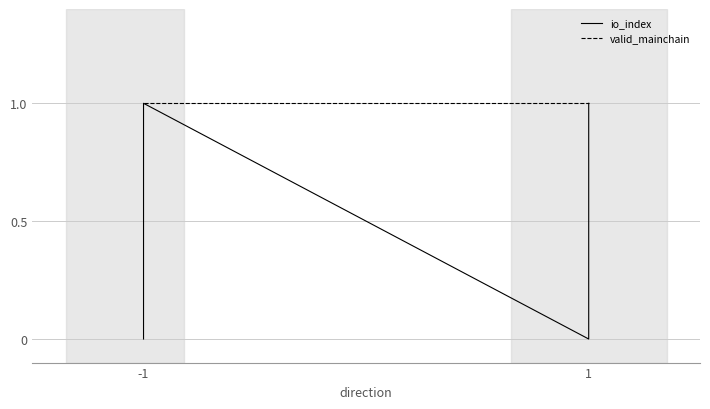

At -1, list the series in order from largest to smallest.

valid_mainchain, io_index